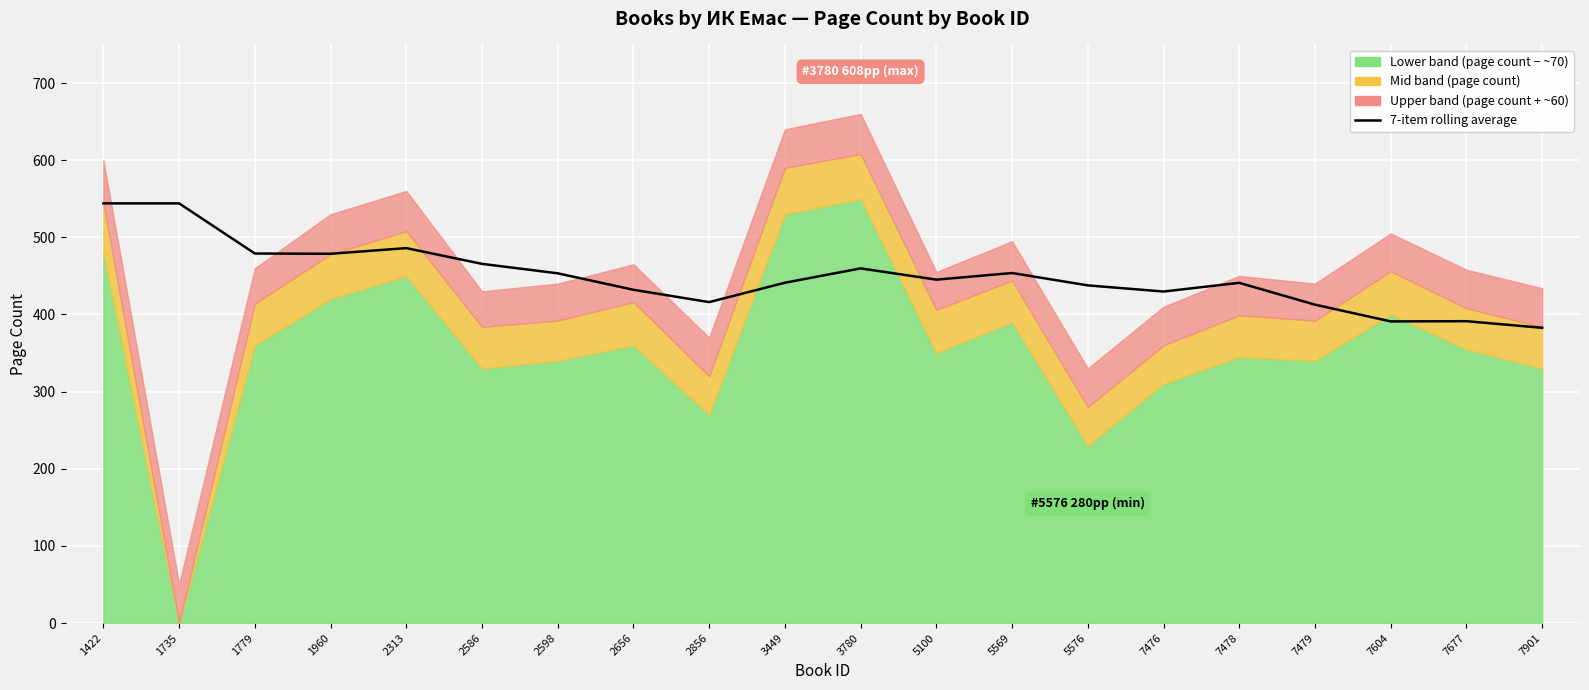

True or false: the data shows 391.0 at 7604.

True